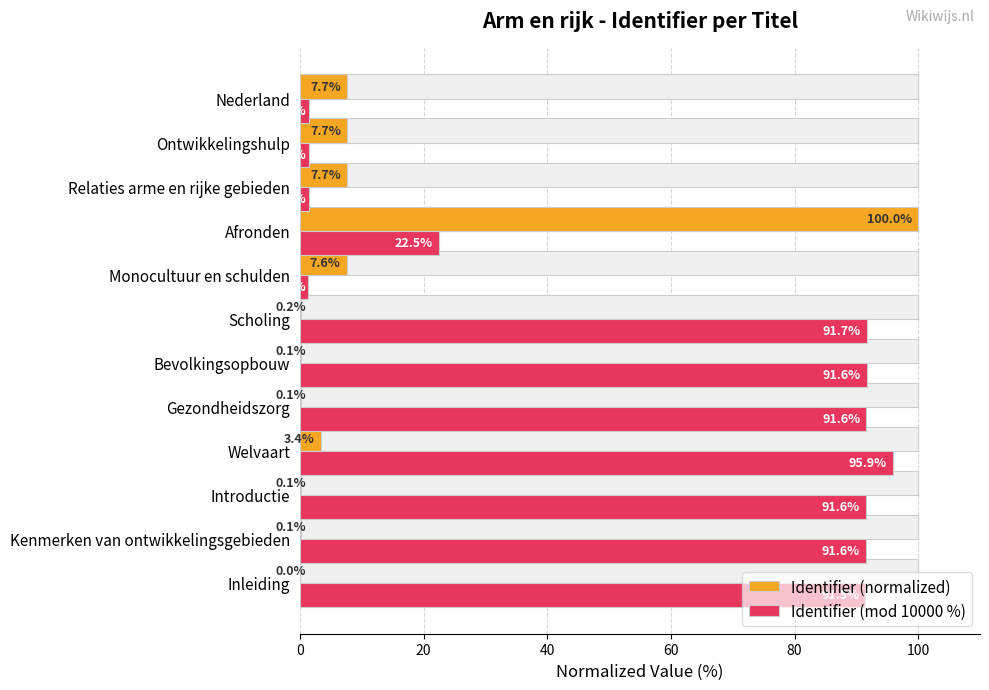

Which series has the largest total across all categories?

Identifier (mod 10000 %)